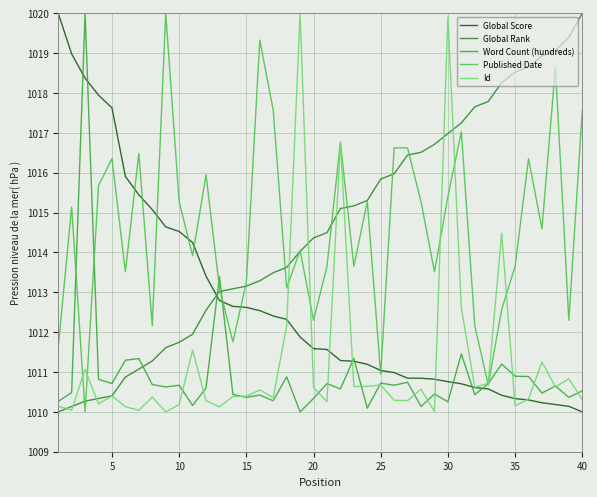

After their last crossing, which series has the higher values: Published Date or Global Score?

Published Date